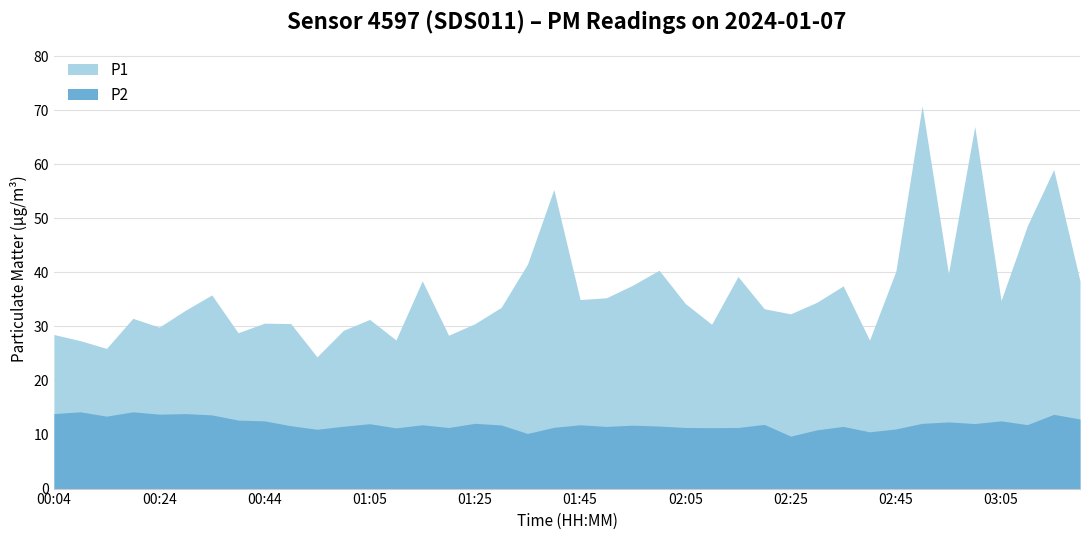

Reading left to right, list all the values displayed in this chart.

P1: 28.5	27.4	25.9	31.5	29.9	33.0	35.8	28.8	30.6	30.5	24.4	29.3	31.3	27.5	38.4	28.4	30.5	33.5	41.5	55.3	35.0	35.3	37.6	40.4	34.2	30.4	39.2	33.3	32.3	34.5	37.5	27.5	40.2	70.8	39.8	67.0	34.8	48.6	59.0	38.4
P2: 13.9	14.2	13.4	14.2	13.8	13.9	13.6	12.7	12.5	11.6	11.0	11.5	12.0	11.2	11.8	11.3	12.1	11.8	10.2	11.3	11.8	11.5	11.7	11.6	11.3	11.3	11.3	11.9	9.7	10.9	11.5	10.5	11.0	12.1	12.3	12.0	12.5	11.8	13.7	12.9